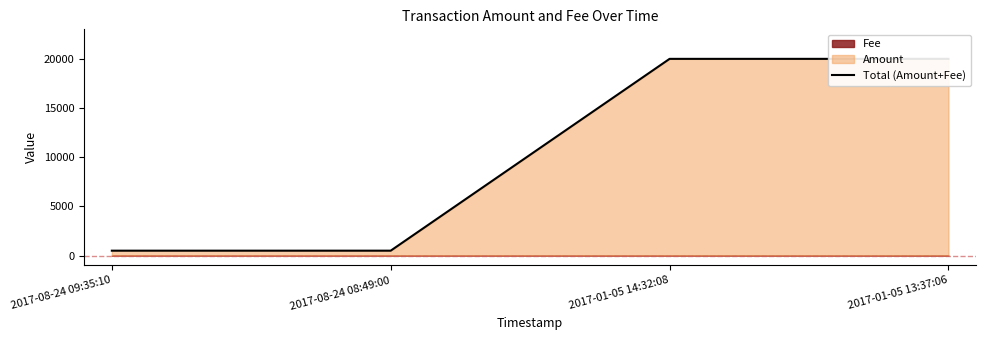

What is the label of the 1st point from the left?

2017-08-24 09:35:10